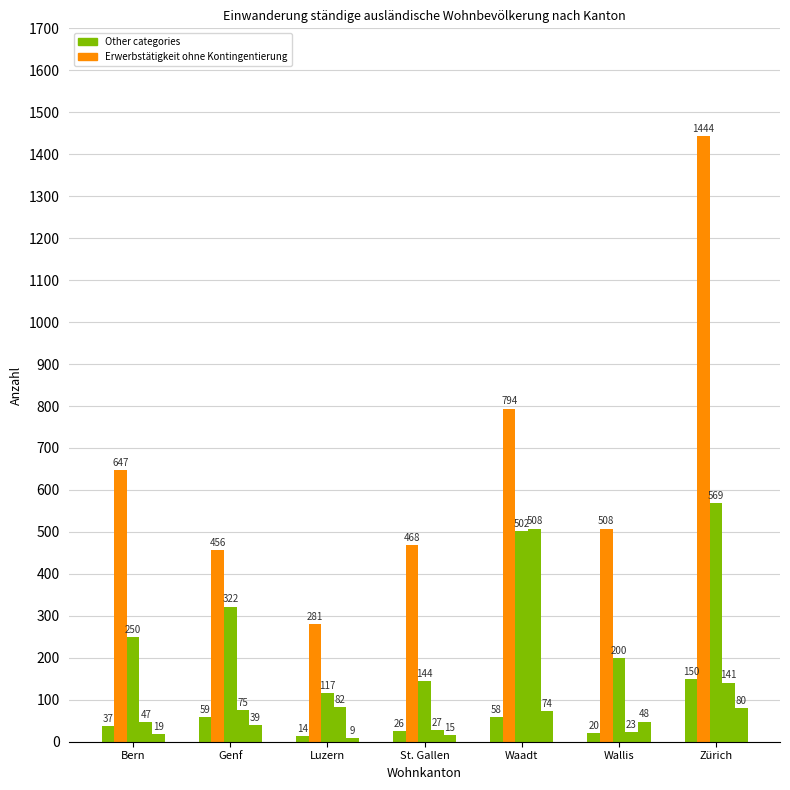

Count the number of categories in the chart.

7